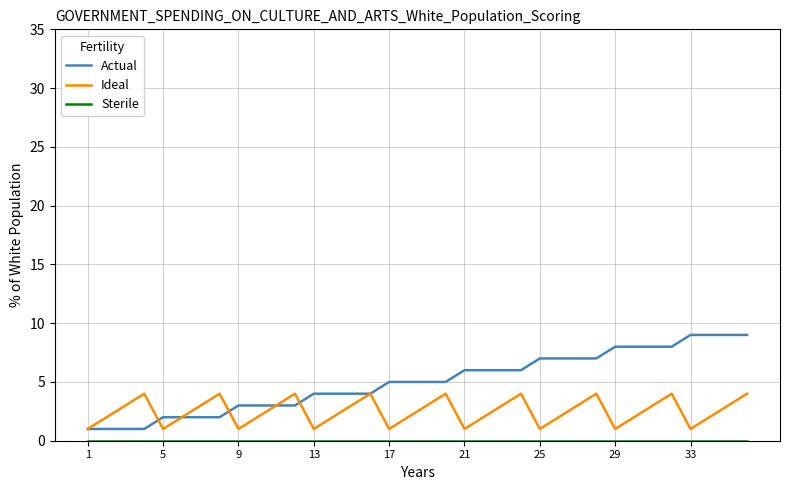

How many interior local valleys does the Ideal series have?

8